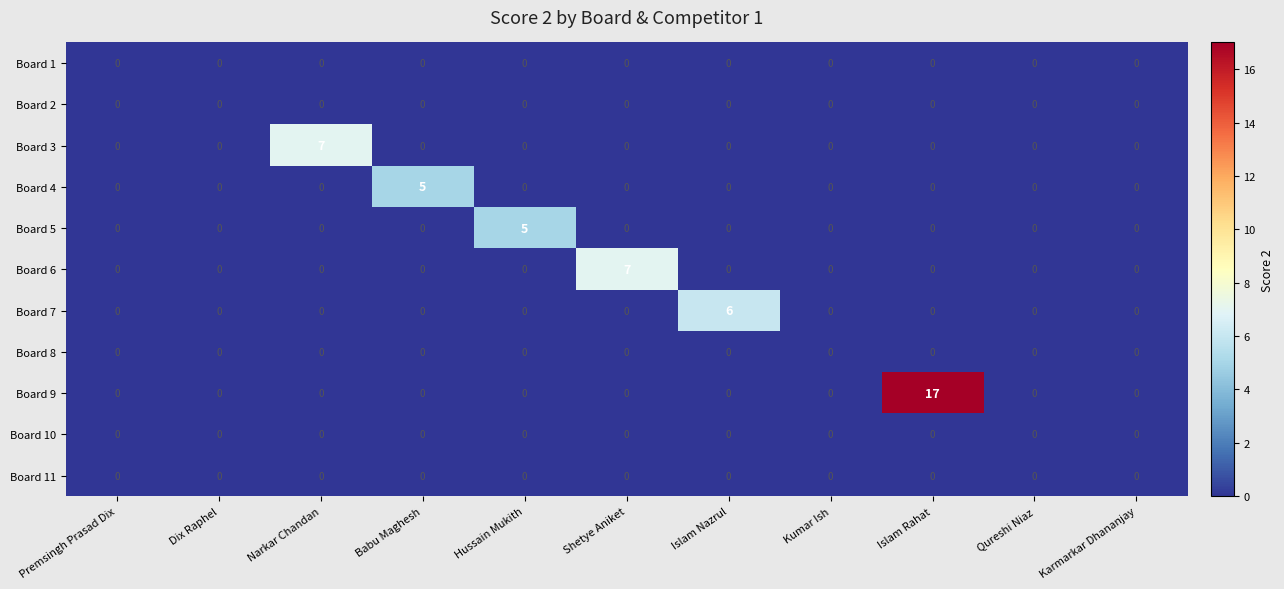

At which category is the sum across all series the highest?

Islam Rahat